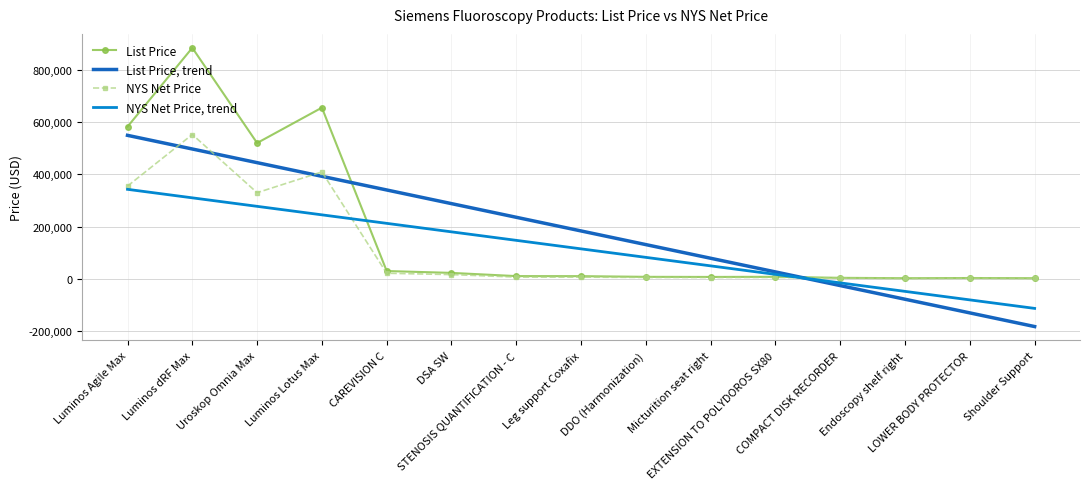

Rank the categories by List Price, trend value from lowest to highest.

Shoulder Support, LOWER BODY PROTECTOR, Endoscopy shelf right, COMPACT DISK RECORDER, EXTENSION TO POLYDOROS SX80, Micturition seat right, DDO (Harmonization), Leg support Coxafix, STENOSIS QUANTIFICATION - C, DSA SW, CAREVISION C, Luminos Lotus Max, Uroskop Omnia Max, Luminos dRF Max, Luminos Agile Max